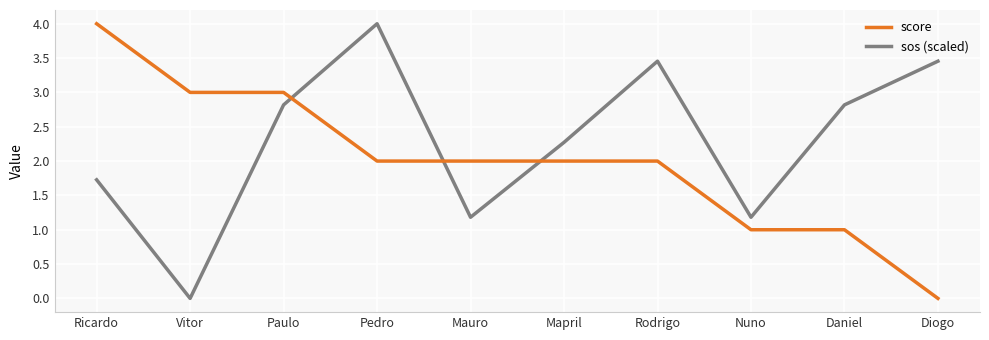

What is the maximum value shown in the chart?

4.0